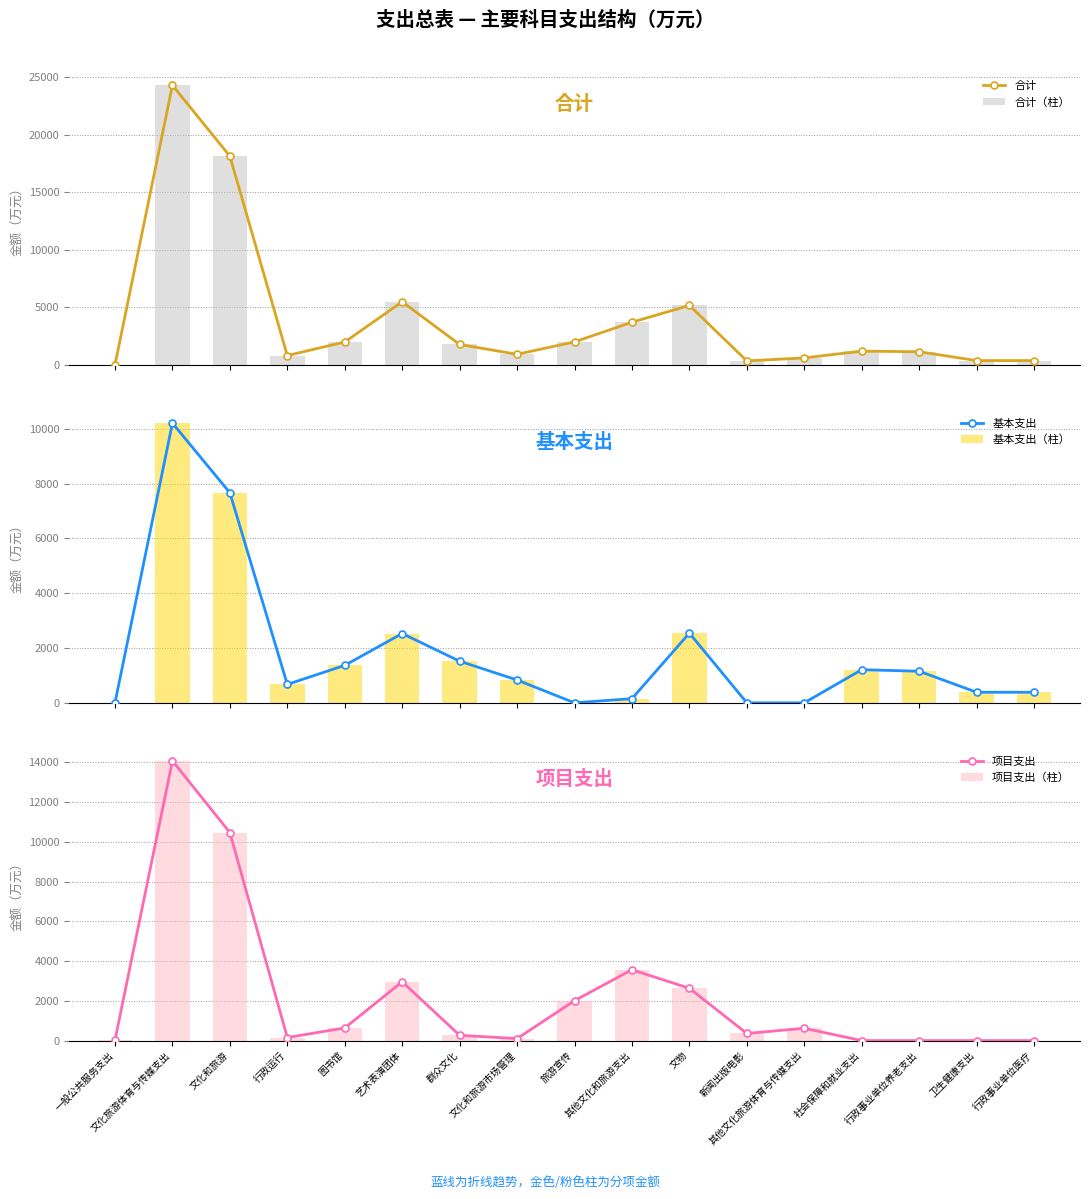

How many categories are shown in the chart?

17